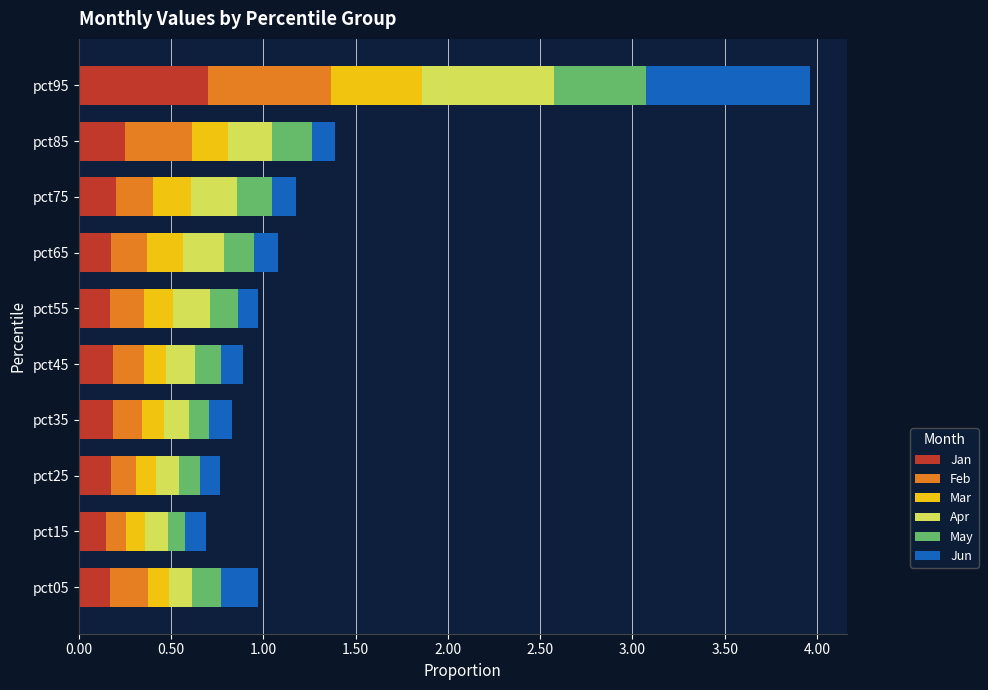

The value of Jan at pct25 is 0.2. True or false?

True